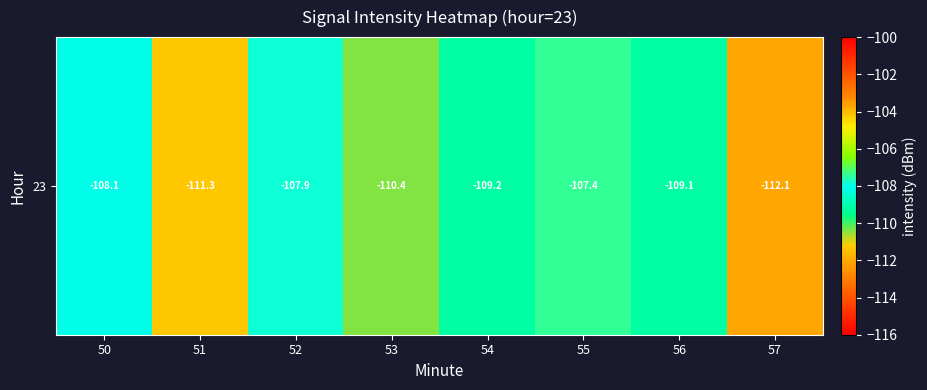

Between 57 and 56, which is larger?

56